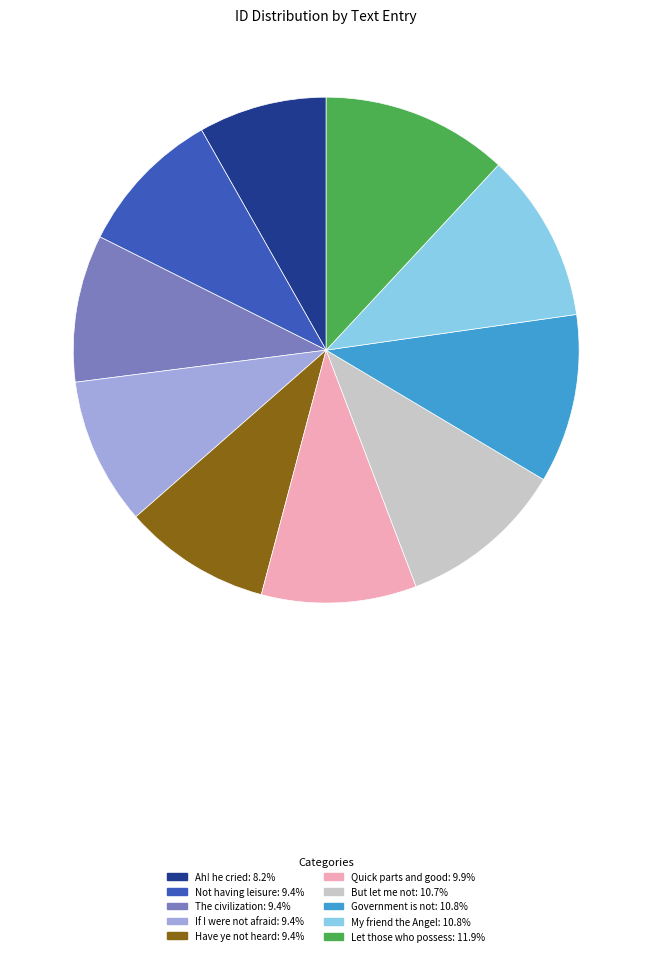

How many slices are in this pie chart?

10